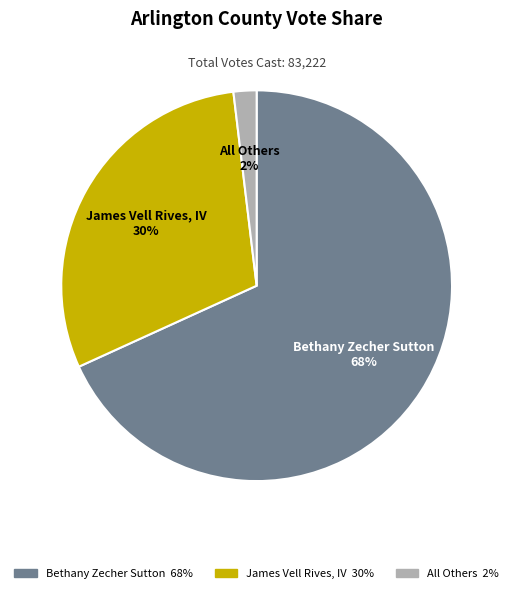

What is the smallest slice in the pie chart?

All Others